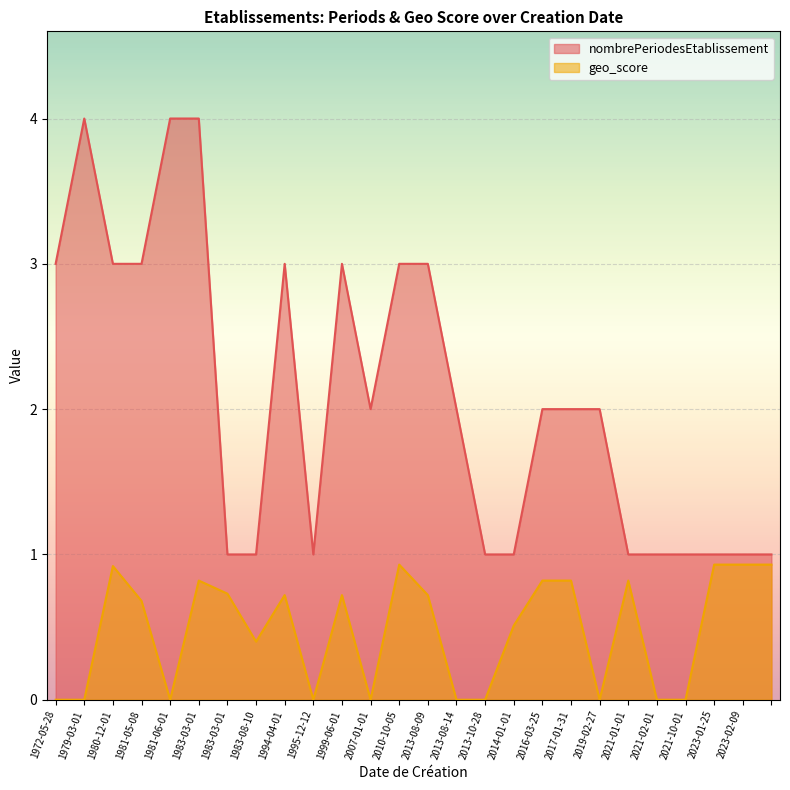

How many data points does each series have?

26